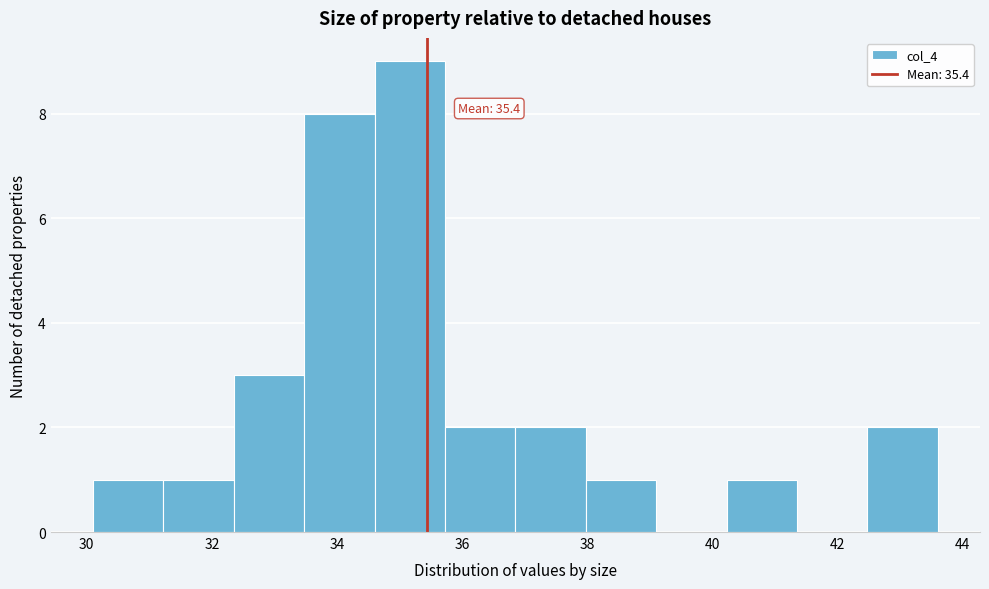

Over which range of the x-axis is the bar tallest?

34.6 to 35.8